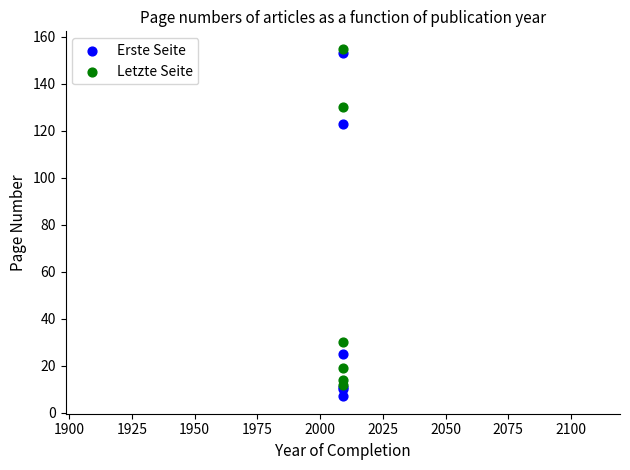

Which series reaches the maximum Y coordinate?

Letzte Seite